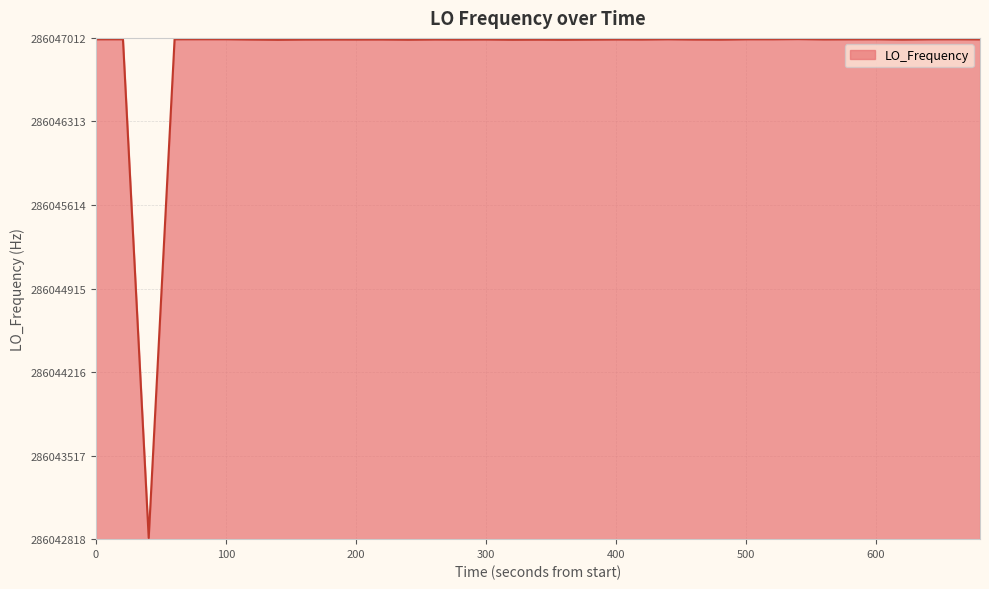

What is the maximum value shown in the chart?

286047002.4